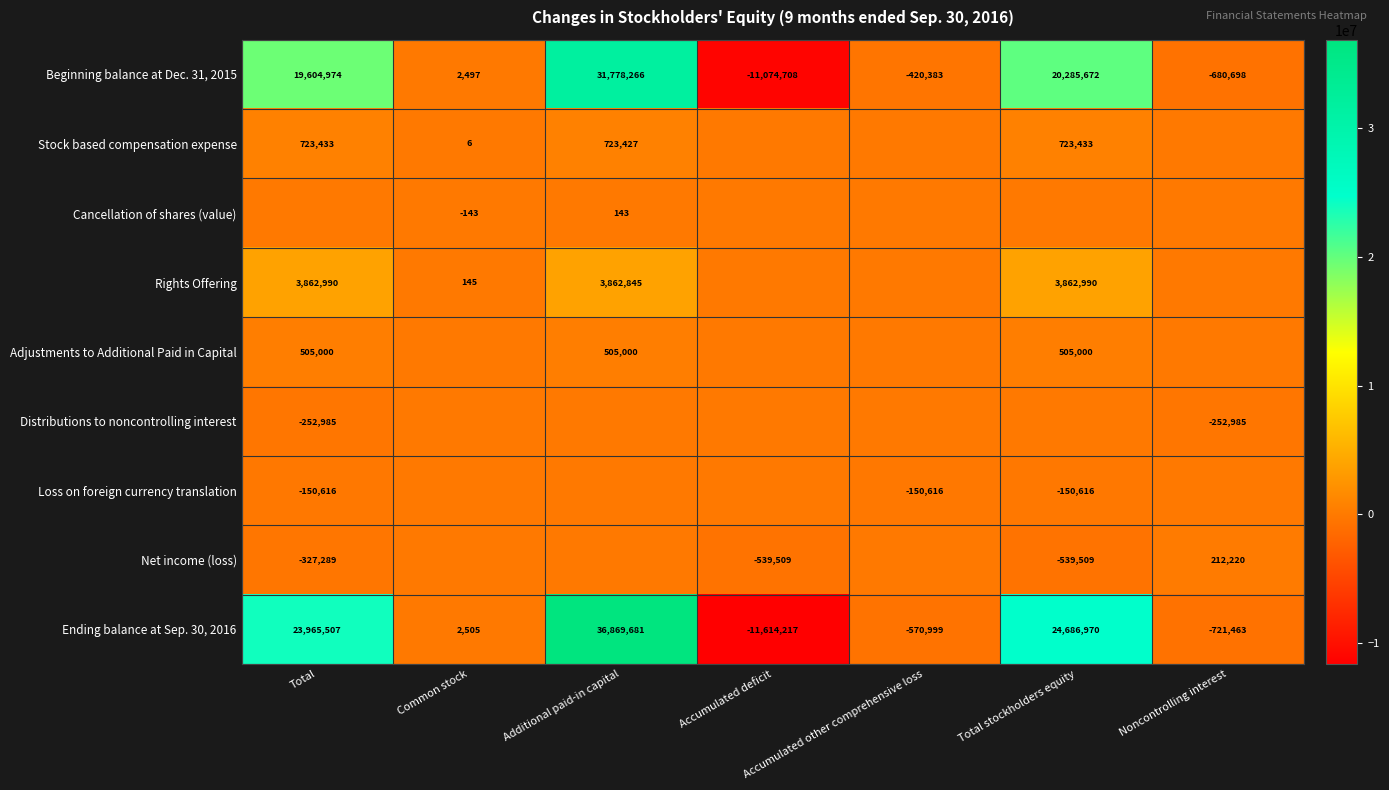

At which category is the sum across all series the highest?

Additional paid-in capital